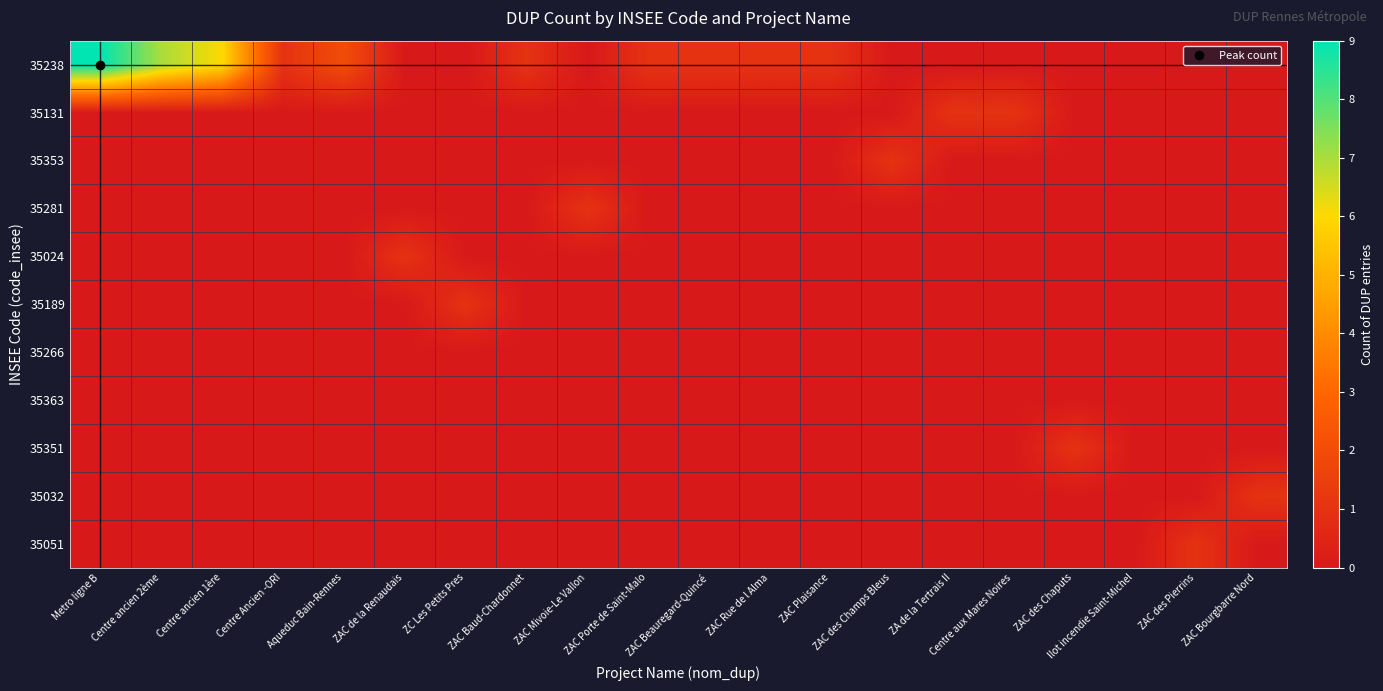

At which category is the sum across all series the highest?

Metro ligne B